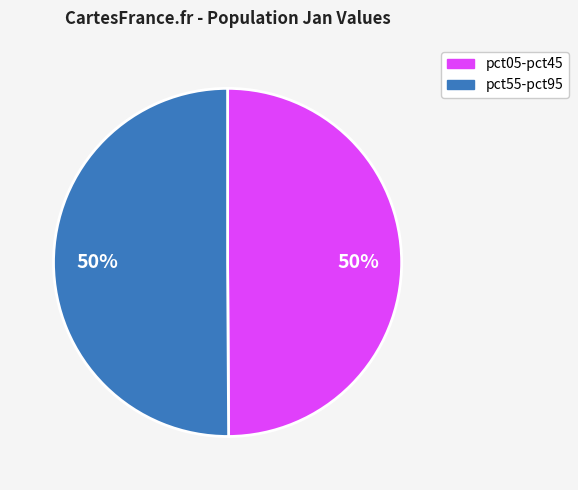

How many slices are in this pie chart?

2